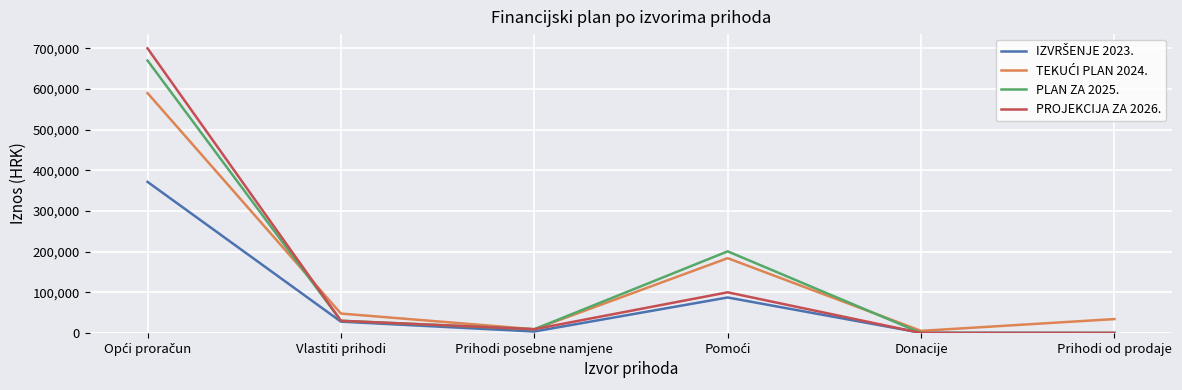

Is this an area chart (filled region under the line)?

No